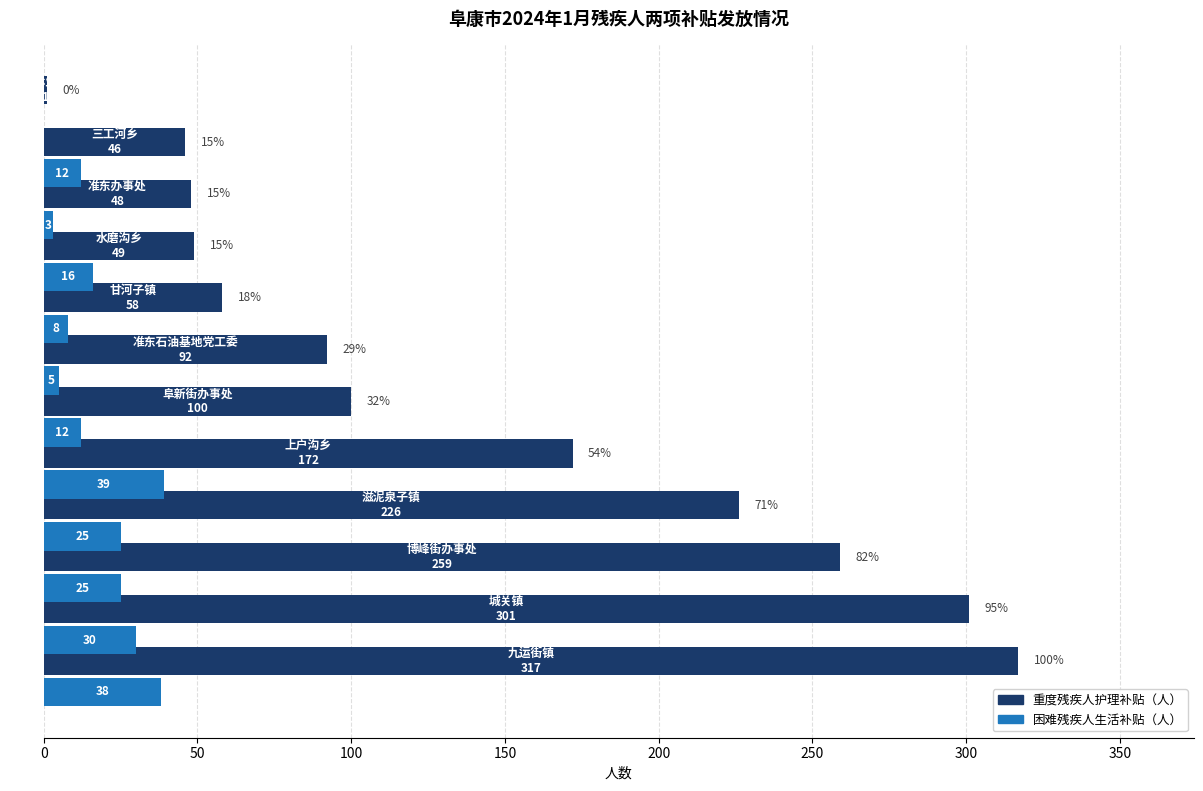

What is the greatest value displayed?

317